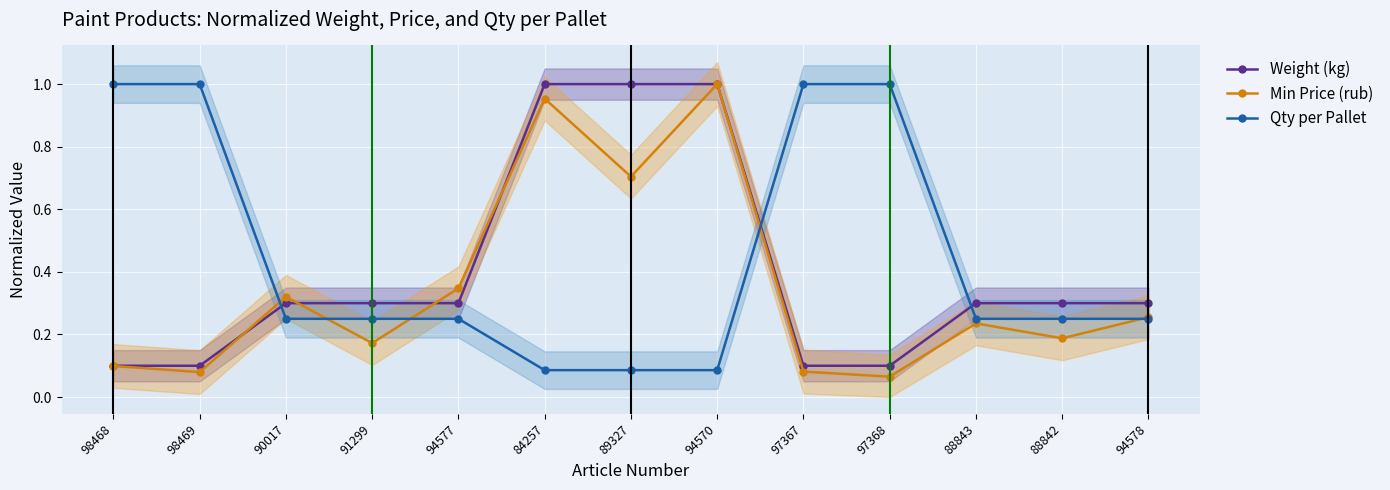

Between 88843 and 94578, which is larger?

88843